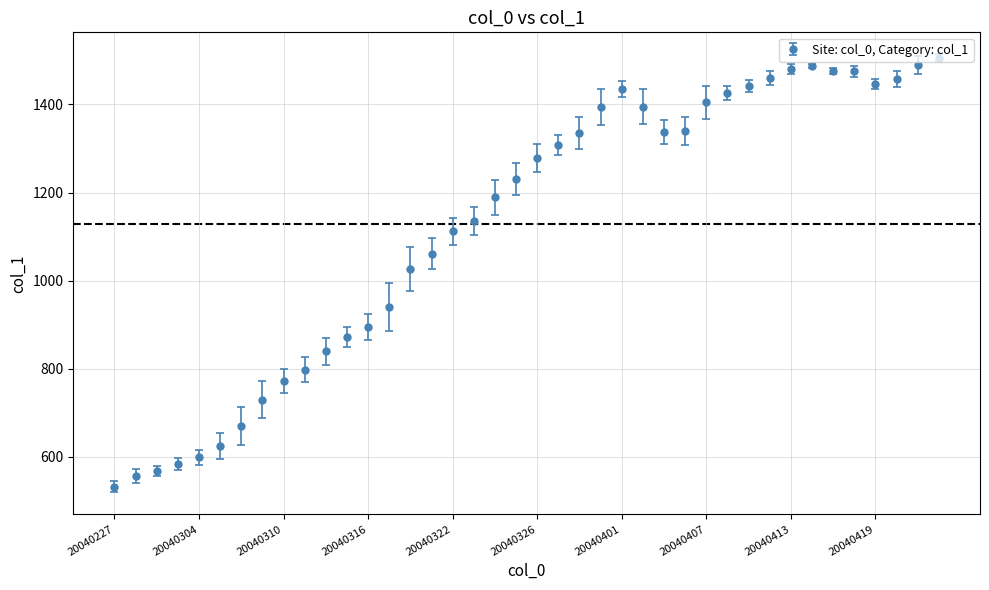

True or false: there are more than 0 points higher than both neighbors.

True